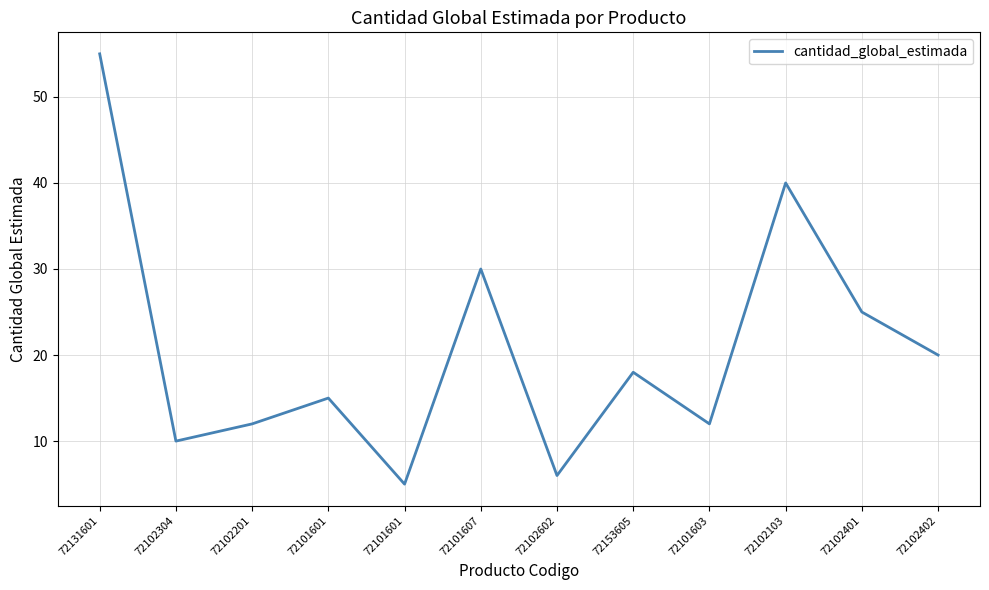

What is the difference between the maximum and second lowest values?

49